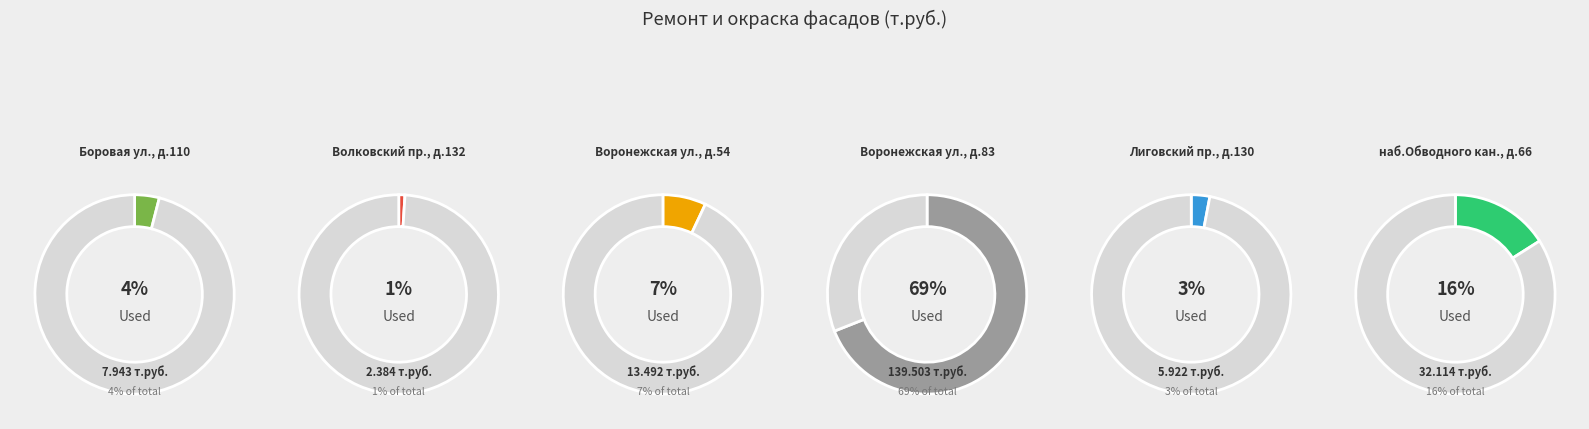

What is the largest slice in the pie chart?

Воронежская ул., д.83